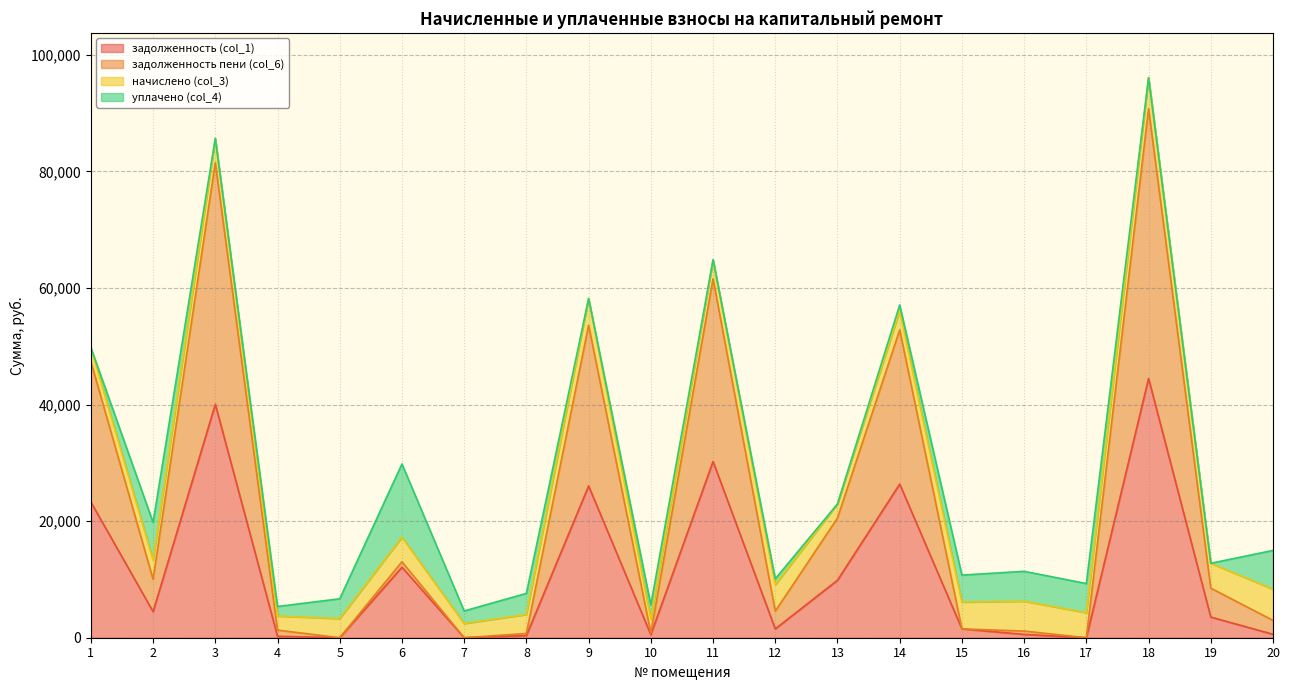

Does the chart have visible grid lines?

Yes